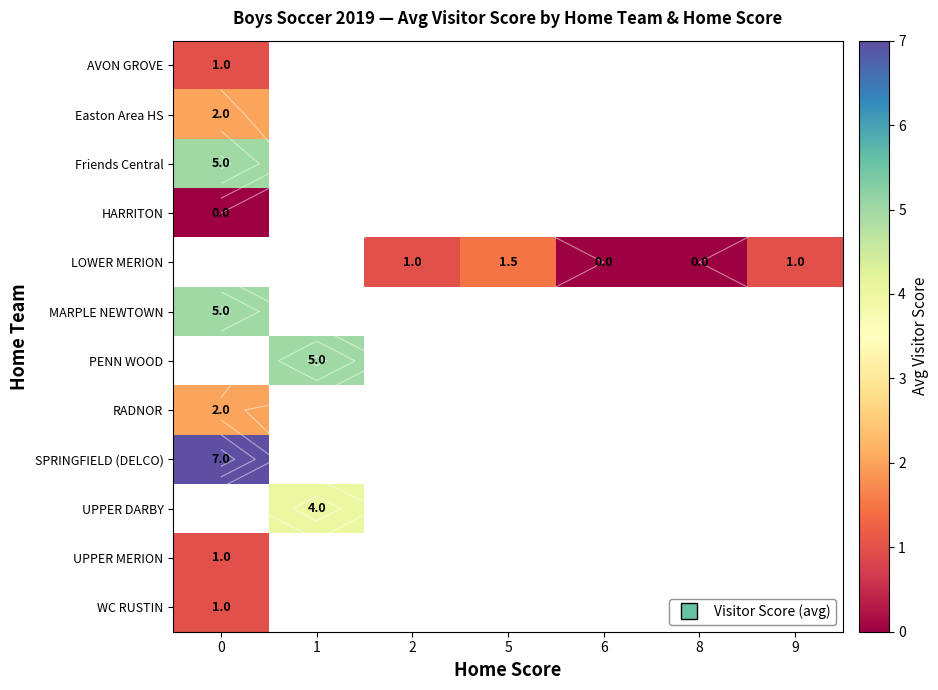

At how many categories does at least one series exceed 5?

1